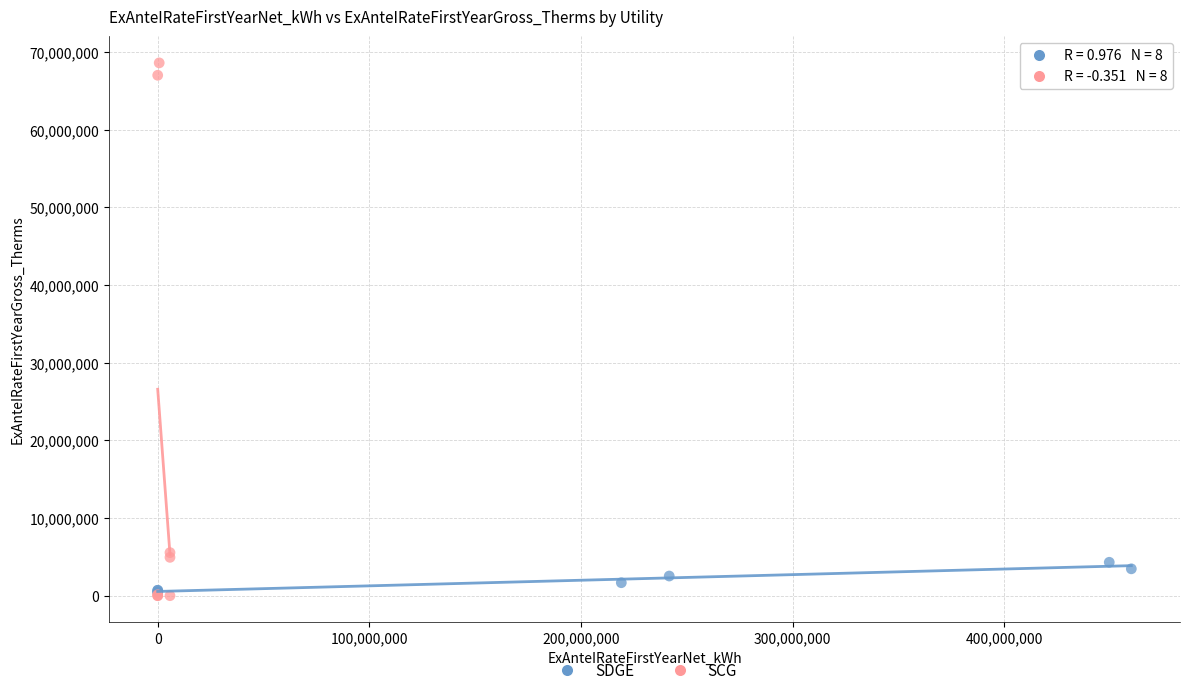

What are all the series names shown in the legend?

SDGE, SCG